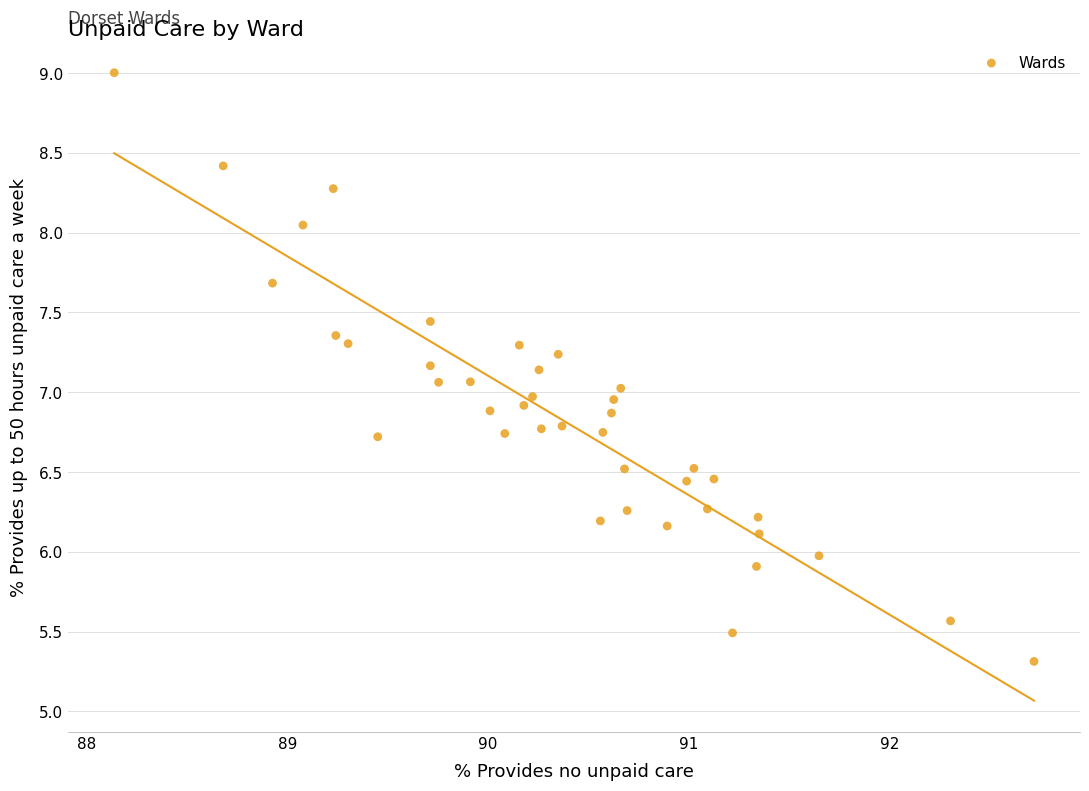

What is the range of X values (max minus min)?

4.6